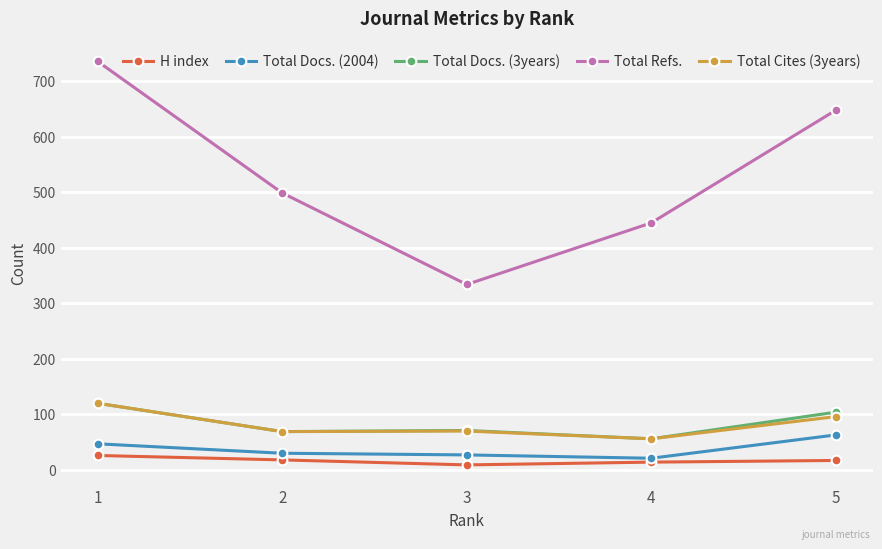

Does the chart display data point markers on the line(s)?

Yes